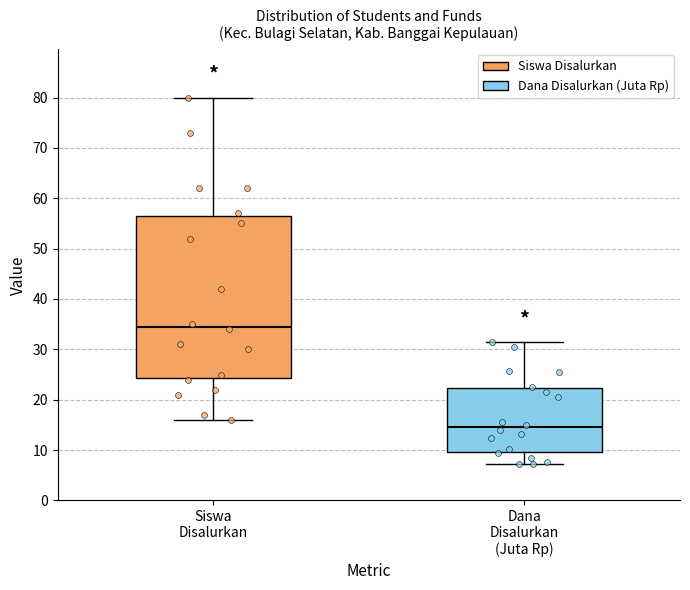

Which box has the highest median line?

Siswa Disalurkan